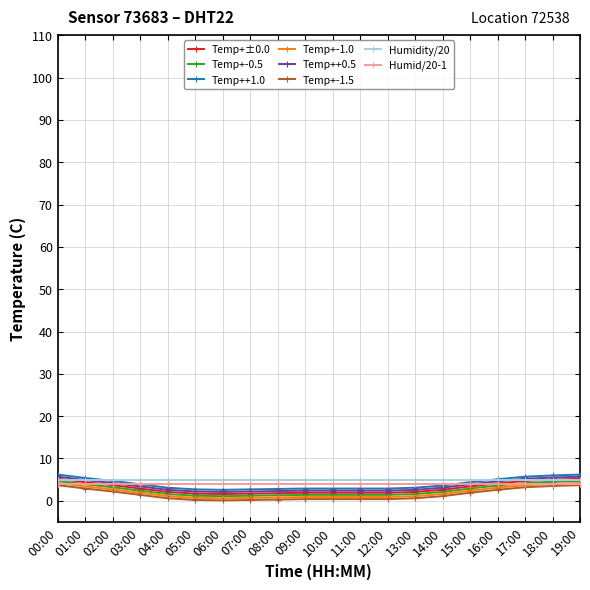

What position from the left is 08:00?

9